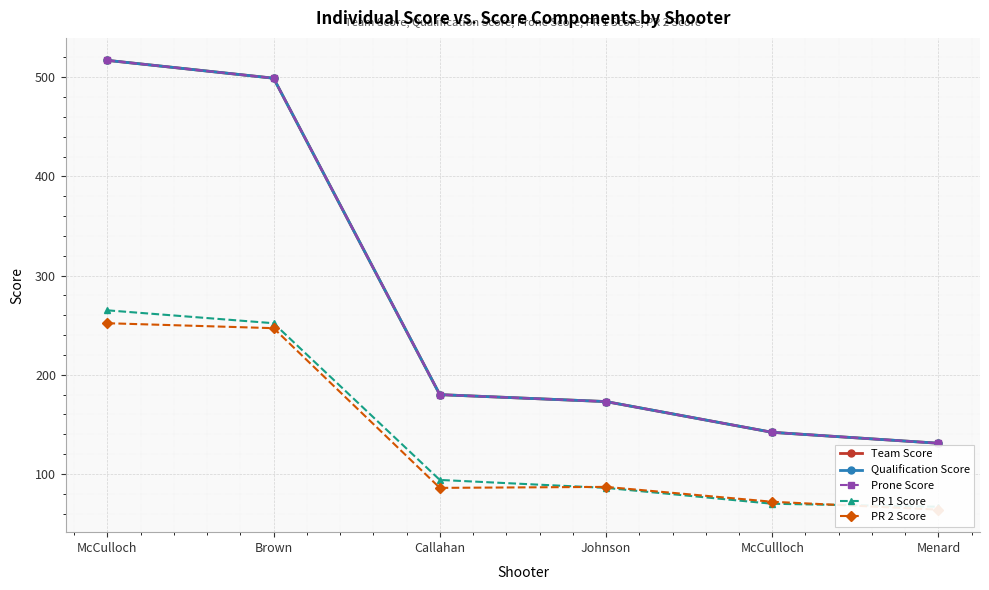

Between Menard and McCulloch, which is larger?

McCulloch